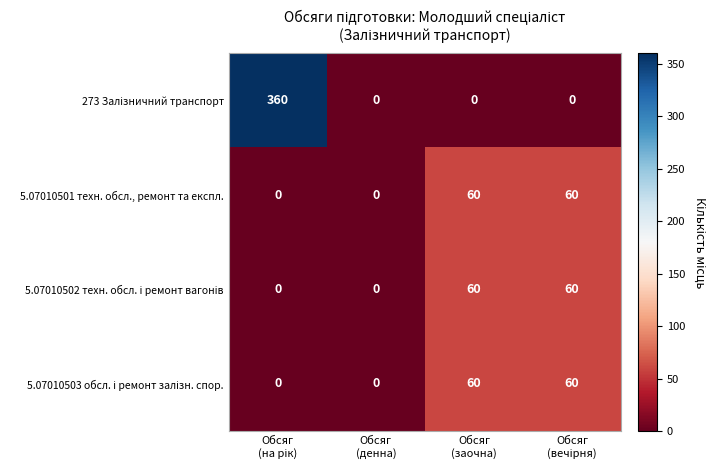

How many 5.07010501 техн. обсл., ремонт та експл. values are between 0 and 60?

4